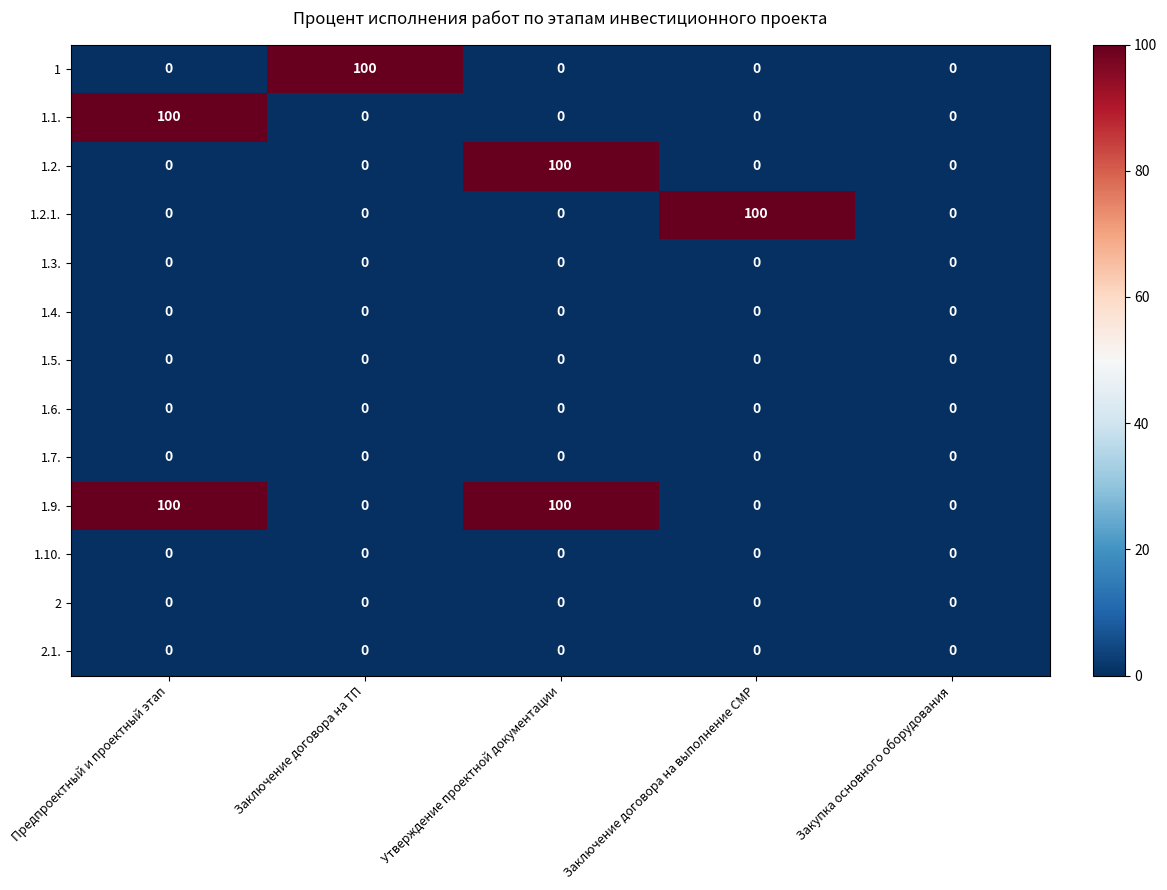

True or false: 1.10. has a value of 0 at Заключение договора на ТП.

True